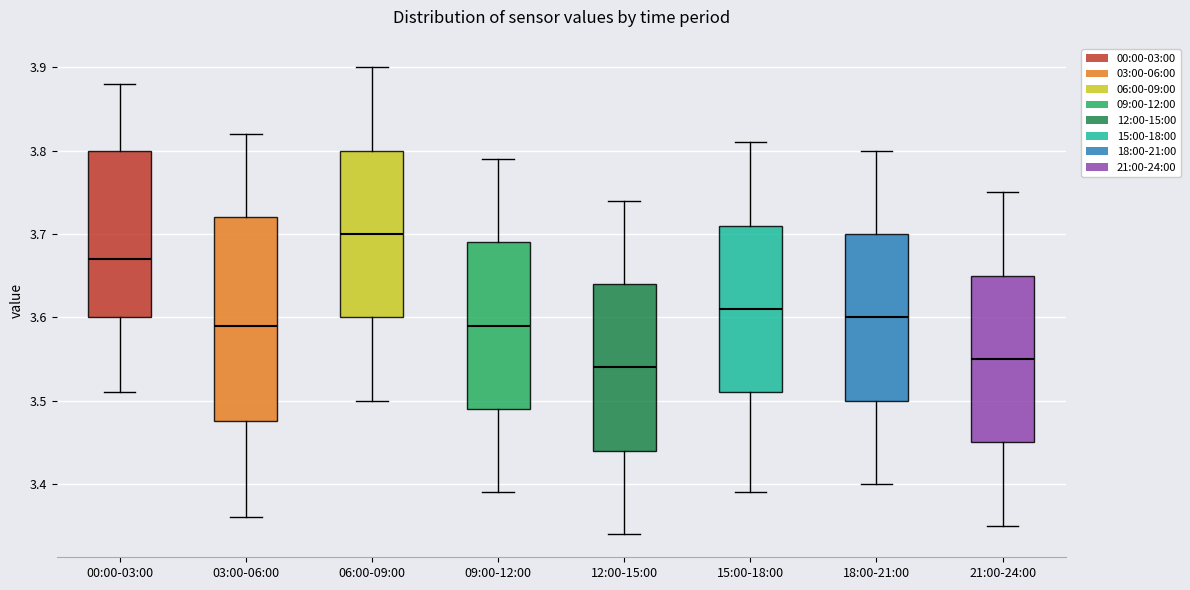

Reading left to right, read every box against the y-axis: the position of its median line, the range the box covers, and the ends of its whiskers. The values are not printed on the chart, so give them approximately, as read against the axis.

00:00-03:00: median 3.67, box 3.60 to 3.80, whiskers 3.51 to 3.88
03:00-06:00: median 3.59, box 3.48 to 3.72, whiskers 3.36 to 3.82
06:00-09:00: median 3.70, box 3.60 to 3.80, whiskers 3.50 to 3.90
09:00-12:00: median 3.59, box 3.49 to 3.69, whiskers 3.39 to 3.79
12:00-15:00: median 3.54, box 3.44 to 3.64, whiskers 3.34 to 3.74
15:00-18:00: median 3.61, box 3.51 to 3.71, whiskers 3.39 to 3.81
18:00-21:00: median 3.60, box 3.50 to 3.70, whiskers 3.40 to 3.80
21:00-24:00: median 3.55, box 3.45 to 3.65, whiskers 3.35 to 3.75